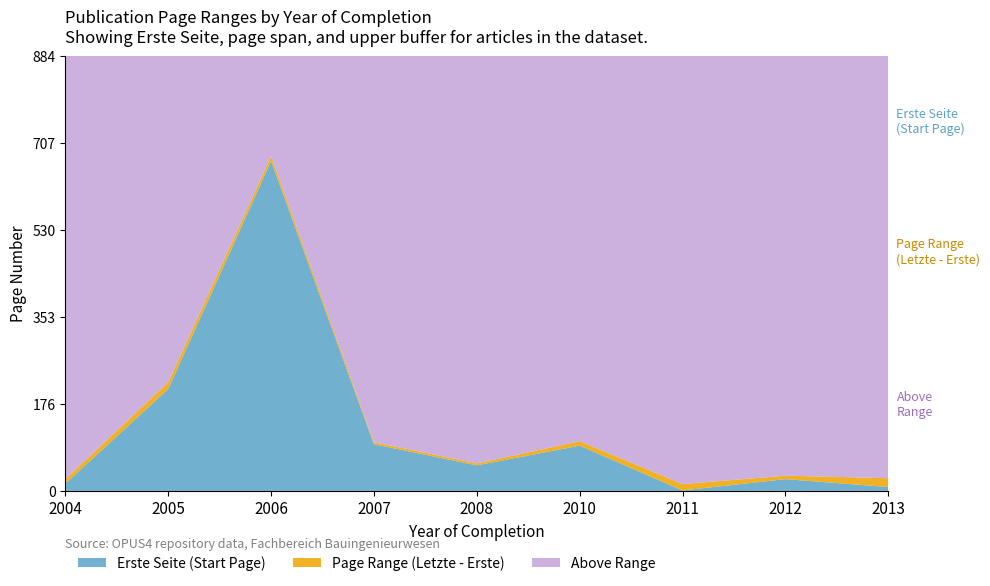

Reading left to right, extract all data points from this chart.

Erste Seite: 2004=15	2005=207	2006=670	2007=95	2008=52	2010=92	2011=1	2012=24	2013=8
Letzte Seite: 2004=24	2005=221	2006=680	2007=99	2008=56	2010=101	2011=14	2012=31	2013=26